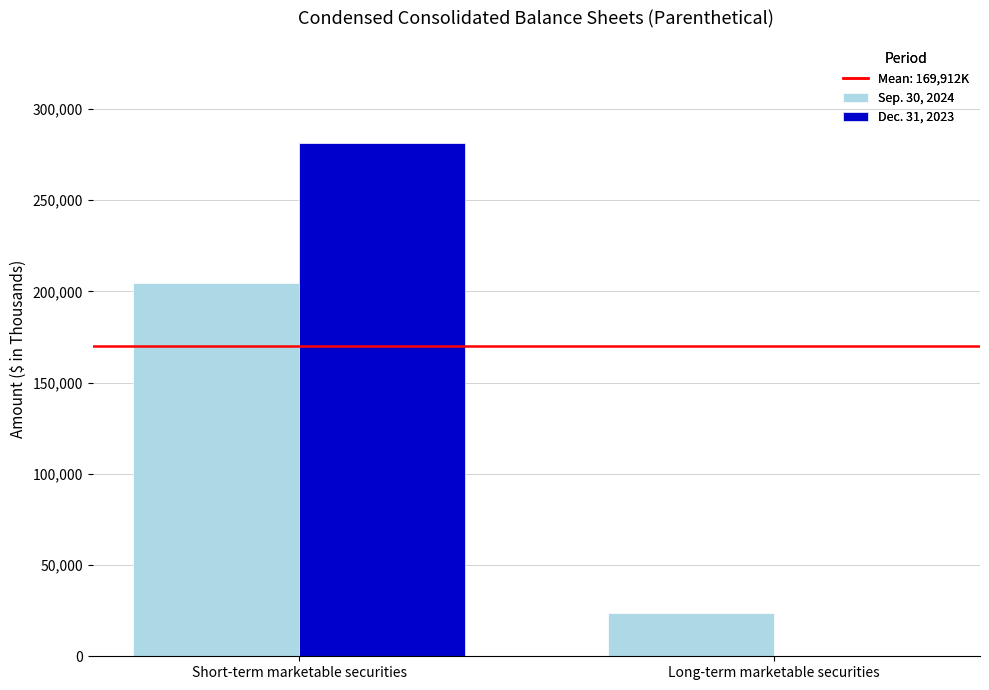

How many groups of bars are there?

2